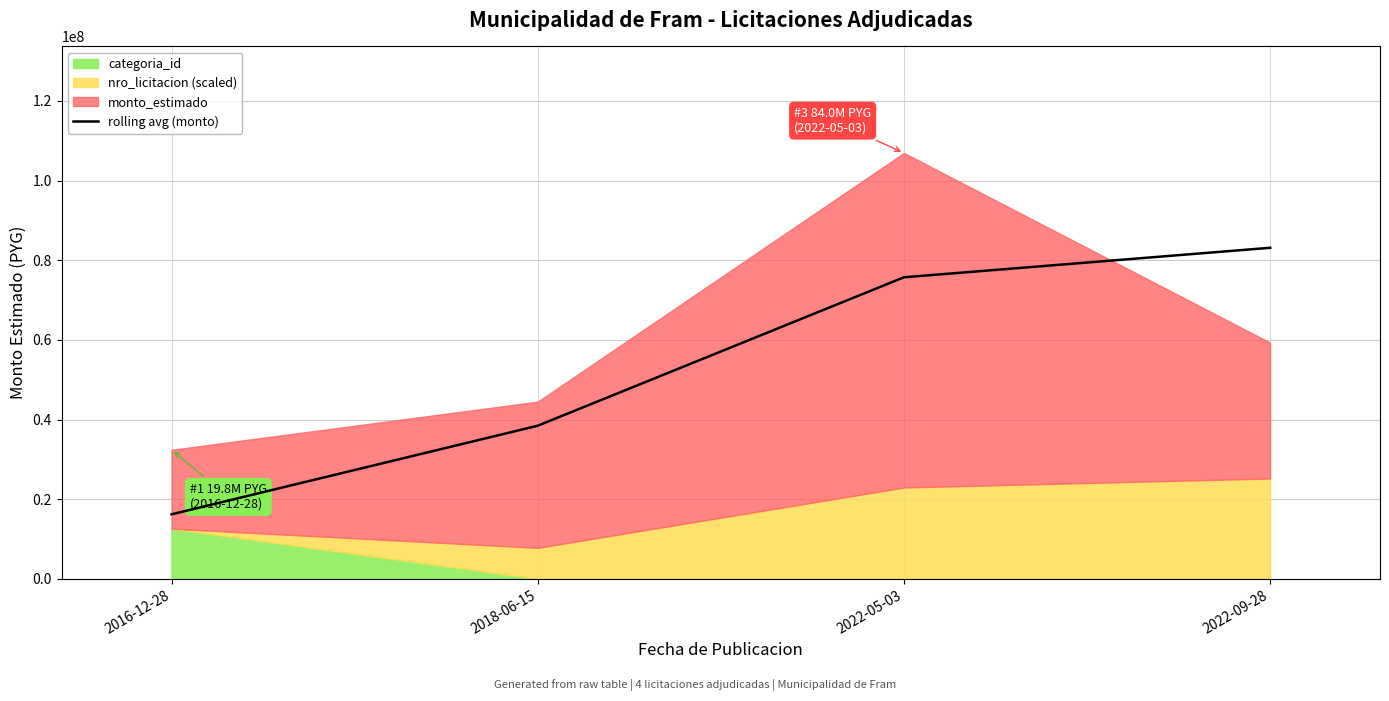

What position from the right is 2022-05-03?

2